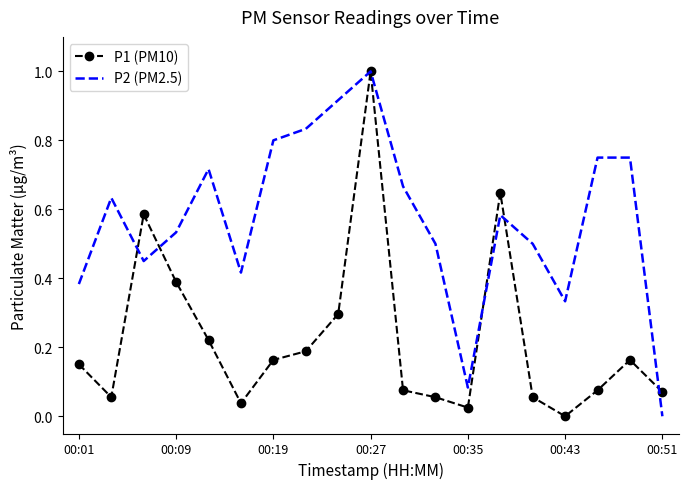

List the series in order of their overall mean, highest first.

P2 (PM2.5), P1 (PM10)